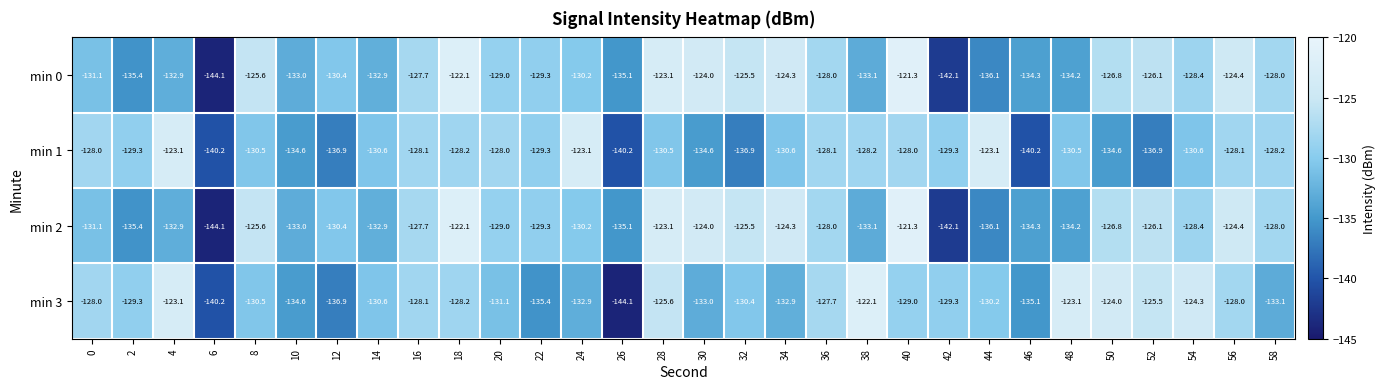

What is the maximum value shown in the chart?

-121.3